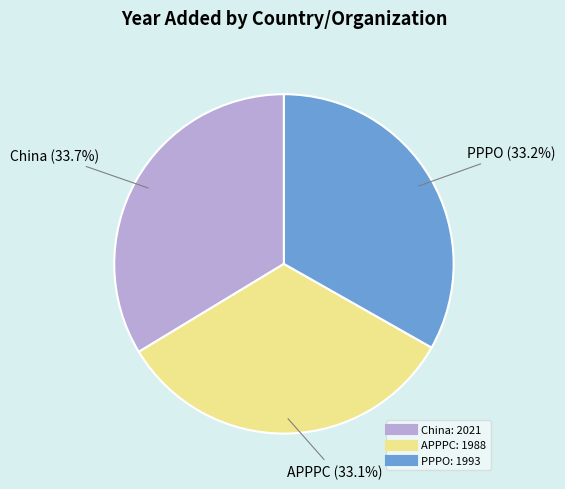

Does China represent more than half of the total?

No